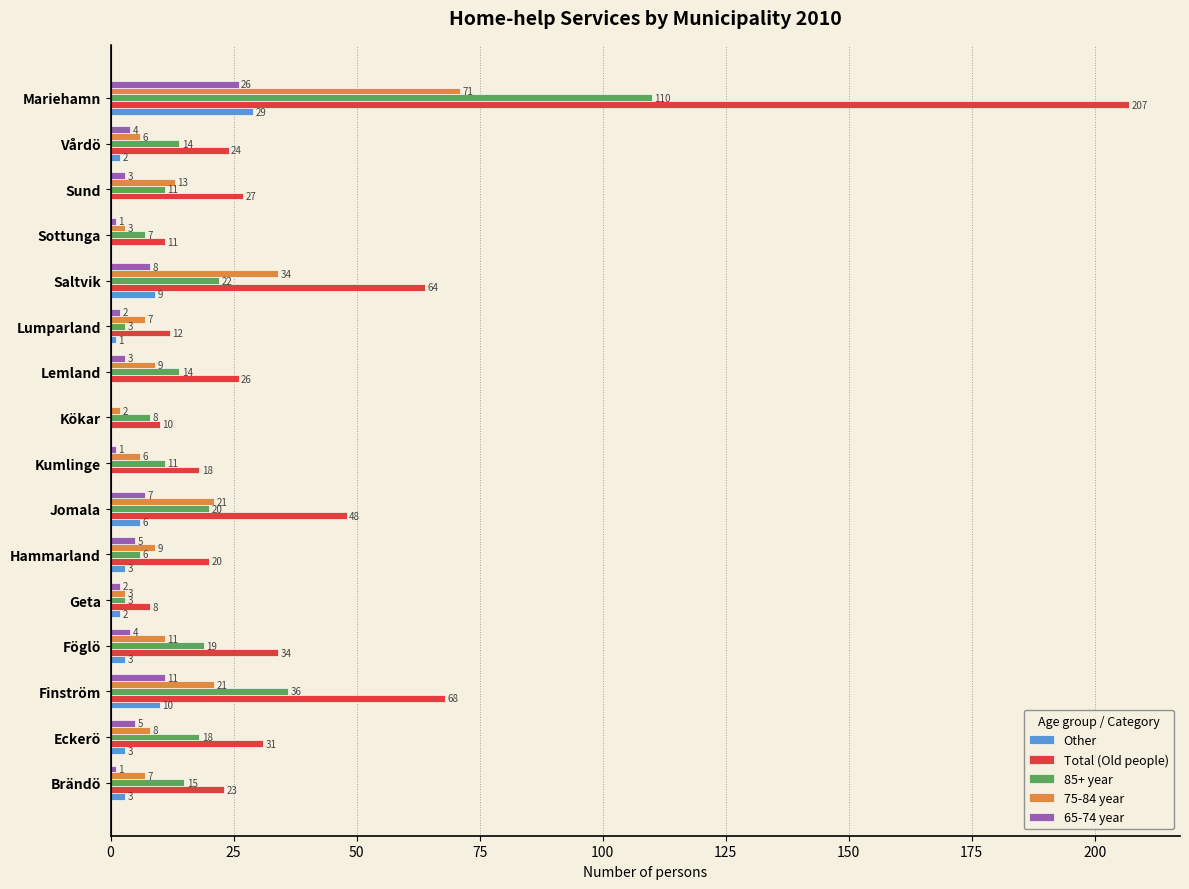

Which series has the largest total across all categories?

Total (Old people)